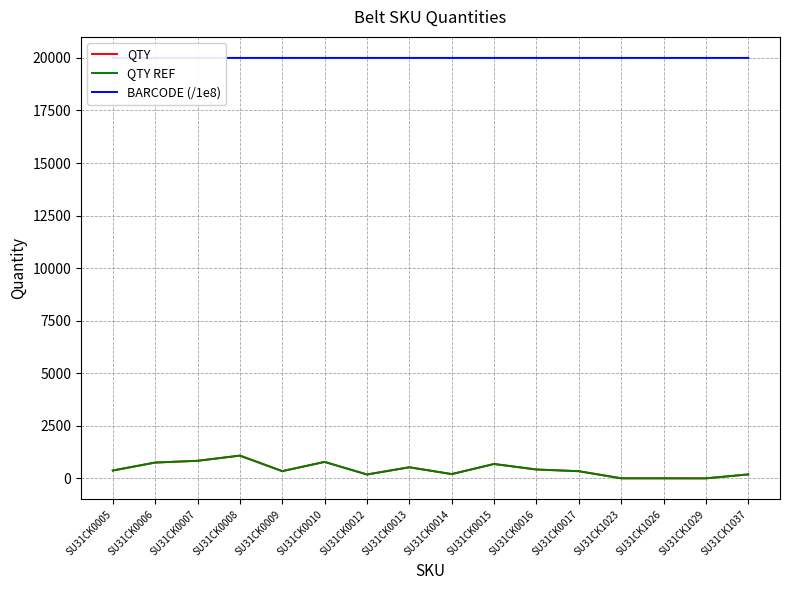

What is the smallest value displayed?

3.0